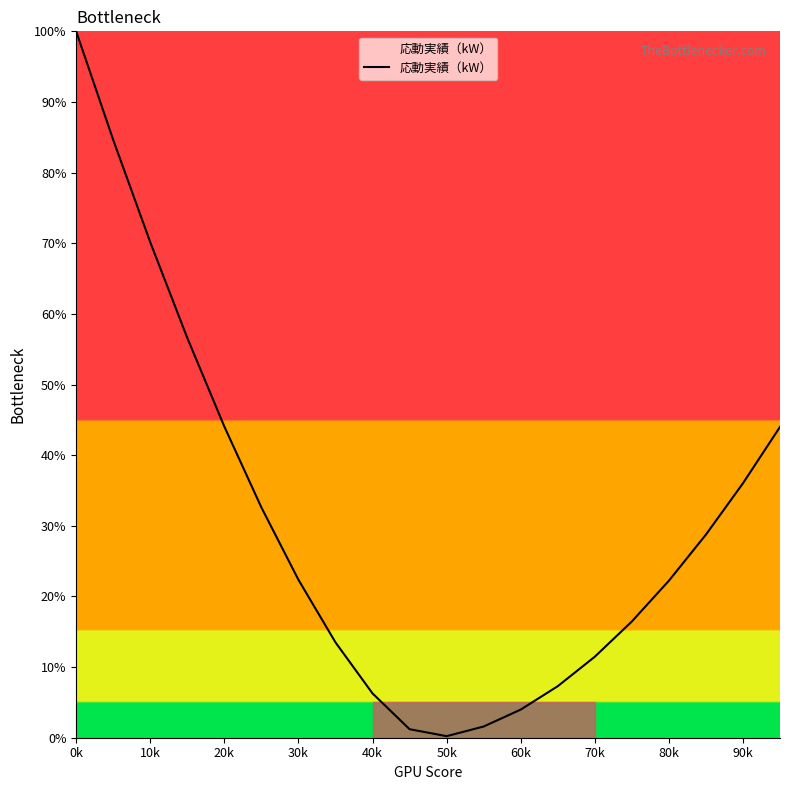

What is the greatest value displayed?

100.0